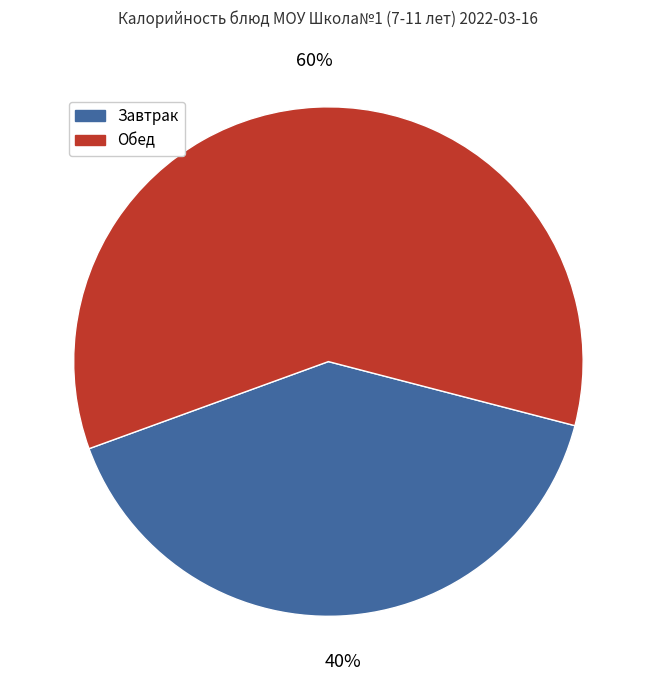

To the nearest percent, what percentage of the pie is Обед?

60%